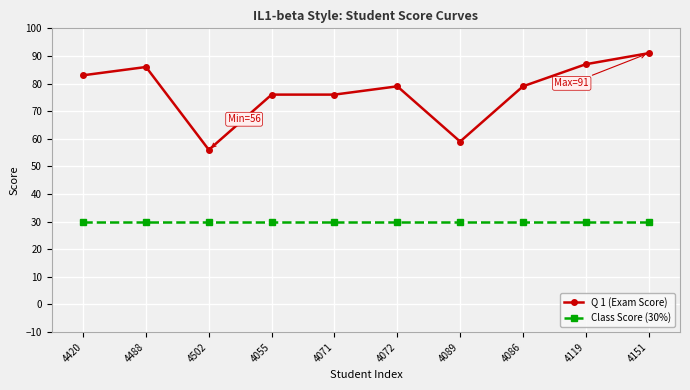

What position from the left is 4420?

1